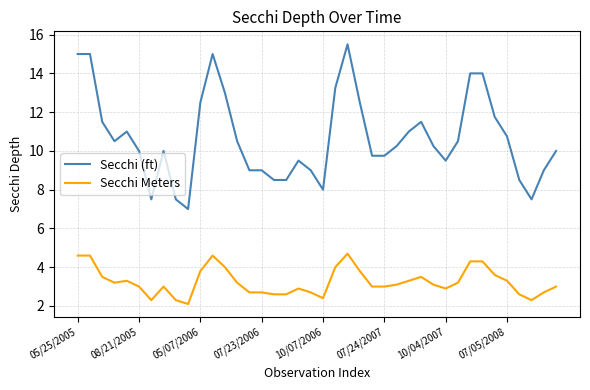

List the series in order of their peak value, lowest first.

Secchi Meters, Secchi (ft)